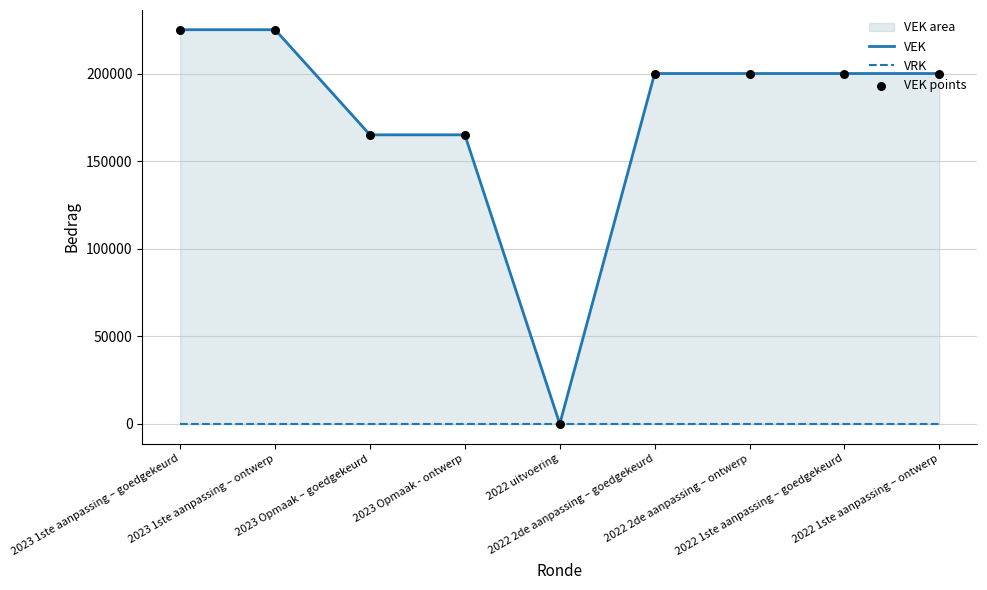

Is the value of VEK at 2023 Opmaak - ontwerp greater than the value of VRK at 2022 uitvoering?

Yes